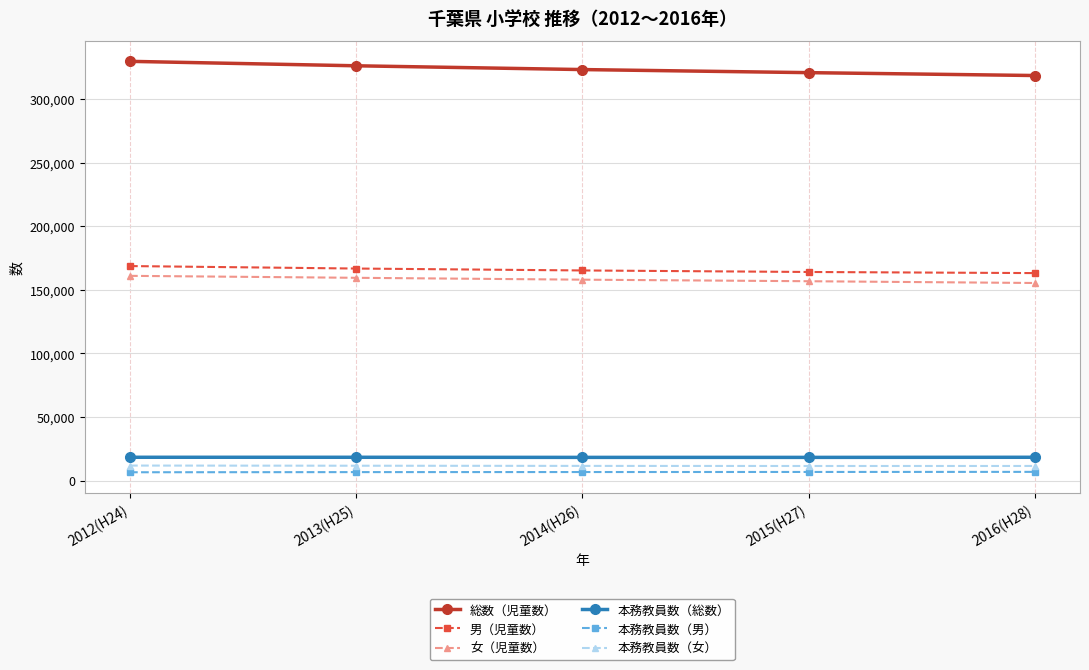

Which series has the largest total across all categories?

総数（児童数）